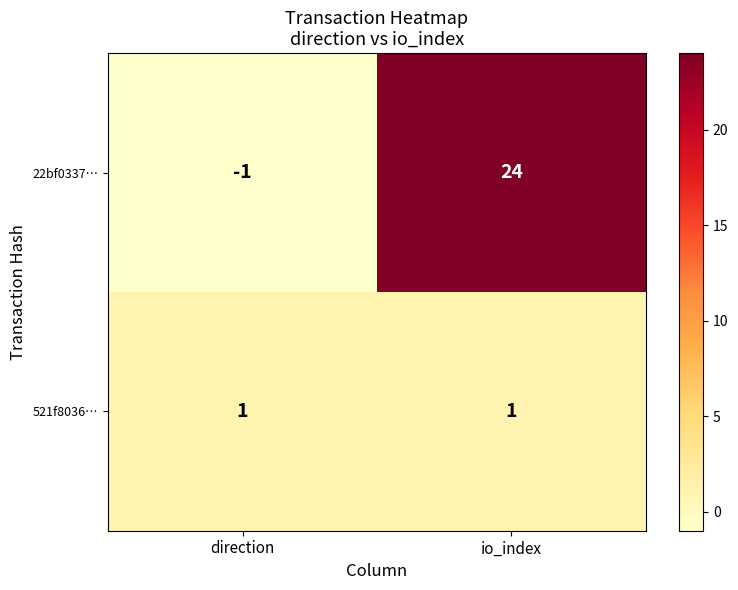

What is the difference between the 22bf0337… values at direction and io_index?

25